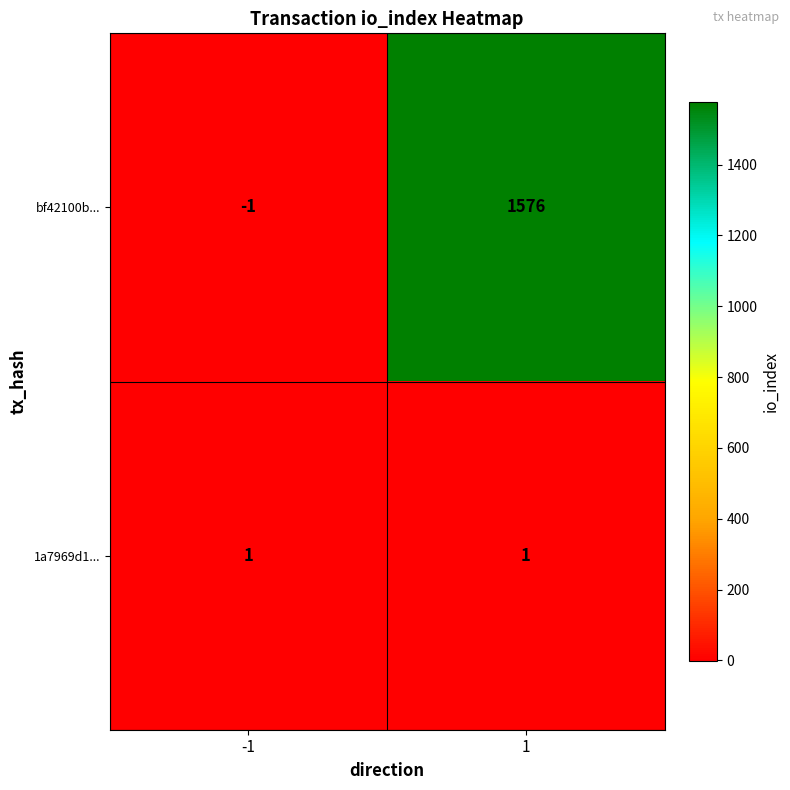

What is the difference between the highest and lowest values at 1?

1575